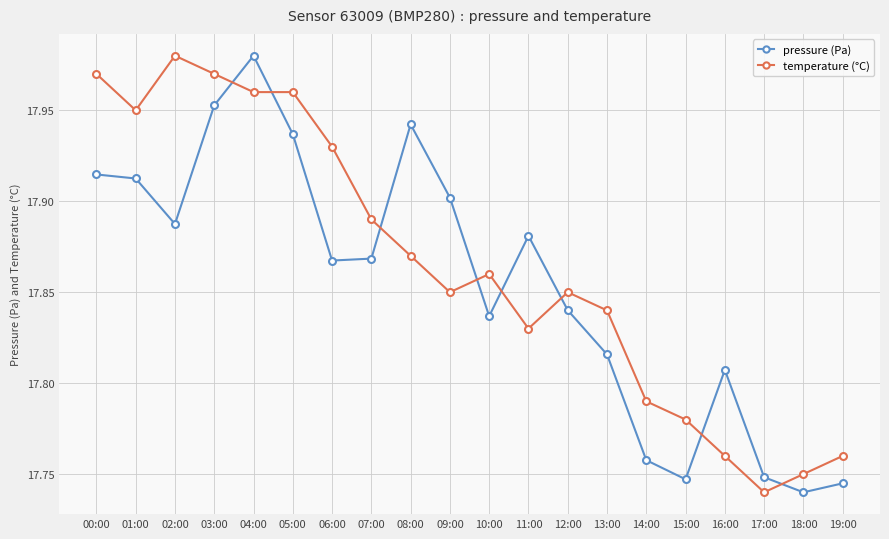

Where is temperature (°C) nearest to the value 17?

17:00